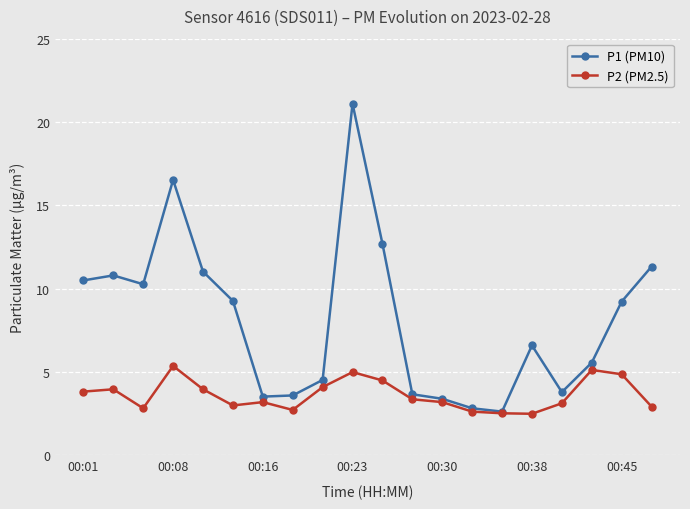

True or false: P2 (PM2.5) has more than 0 interior local peaks.

True